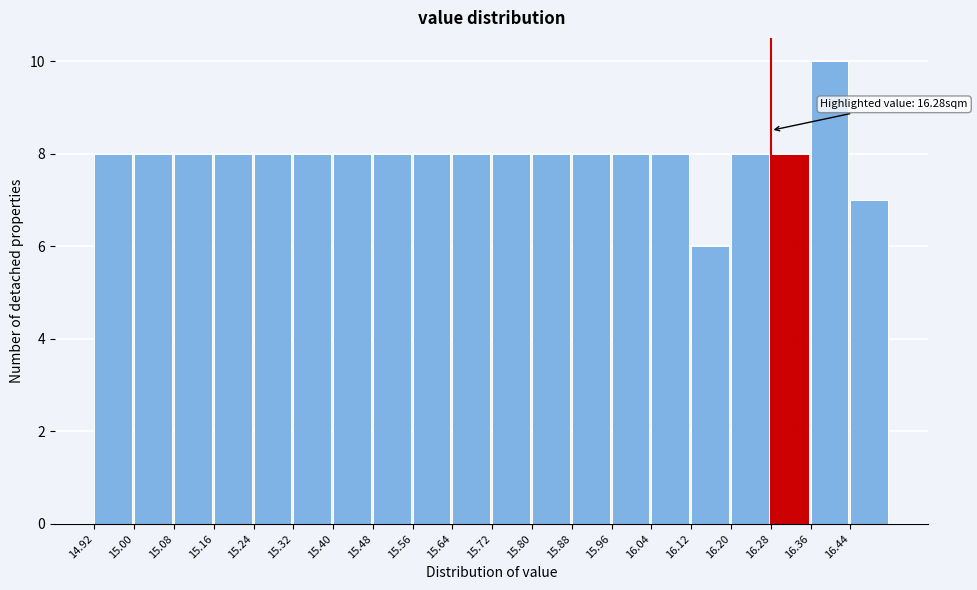

Over which range of the x-axis is the bar tallest?

16.36 to 16.44